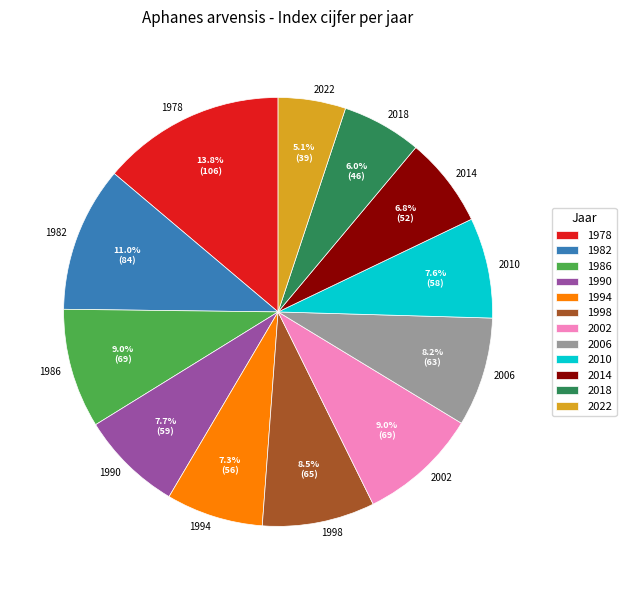

Which has a higher value, 1978 or 1994?

1978